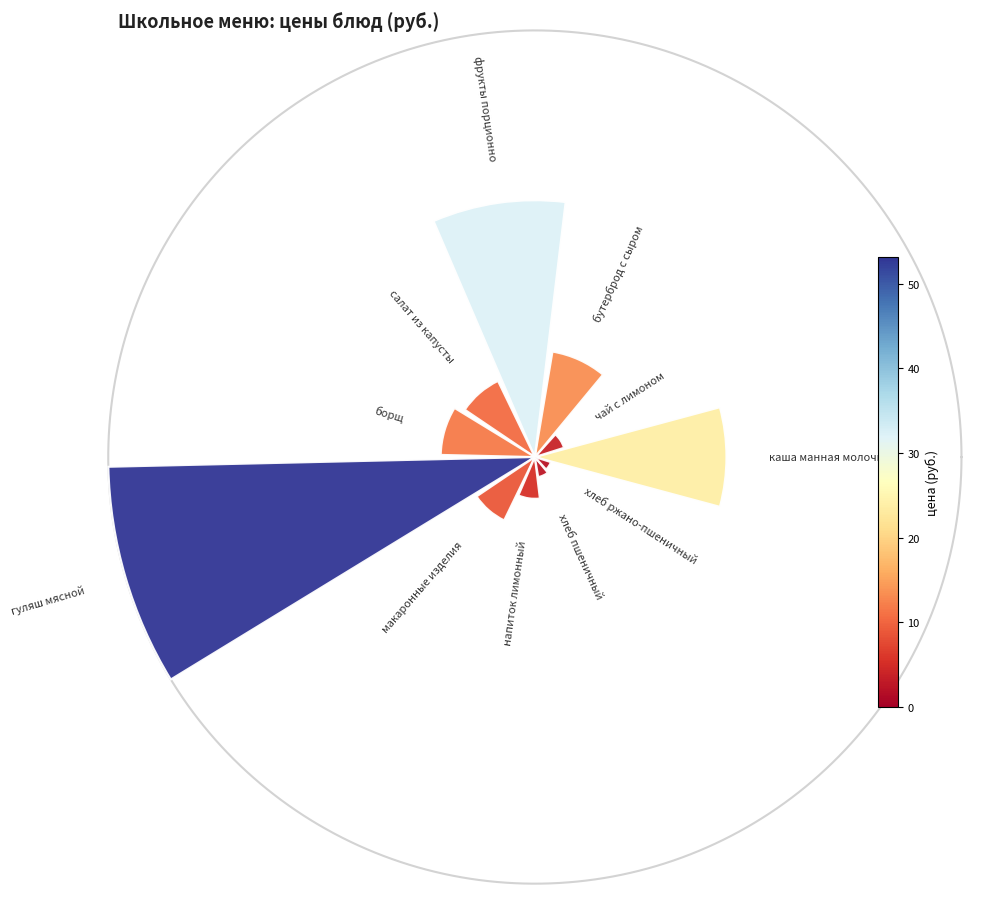

How many segments does this pie chart have?

11